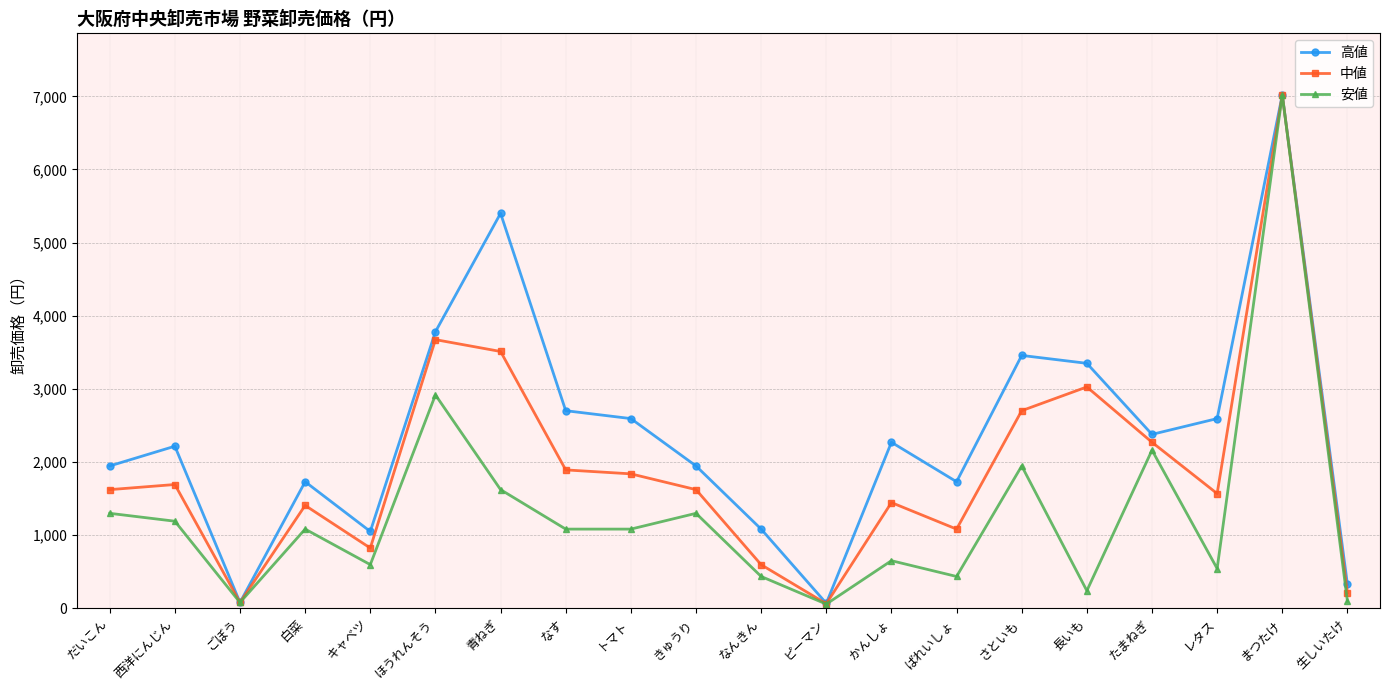

What is the difference between the highest and lowest values at 白菜?

648